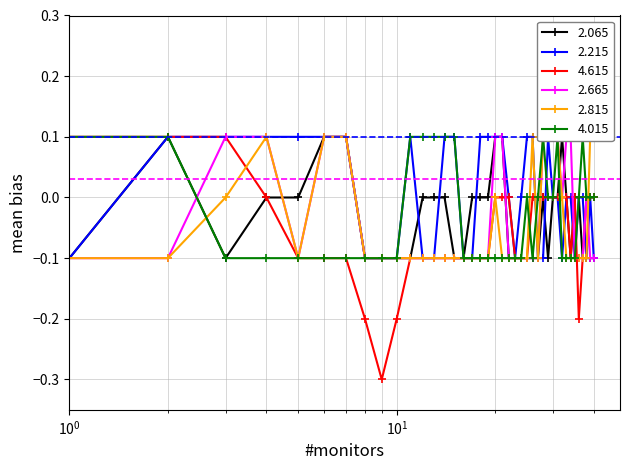

What is the value of the 4.615 point at the 18th from the left?

-0.1